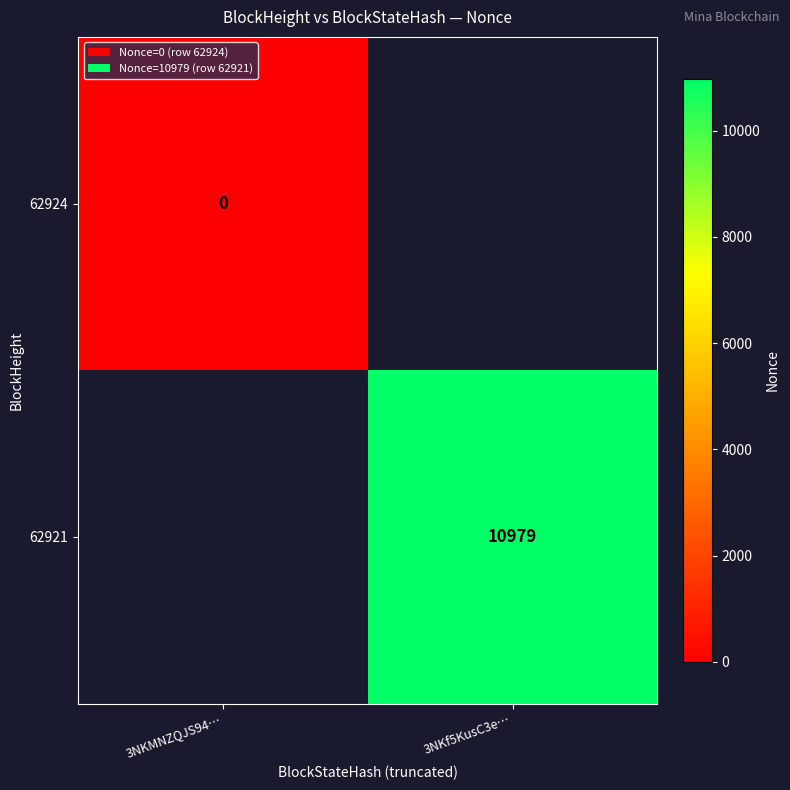

Between 3NKMNZQJS94… and 3NKf5KusC3e…, which is larger?

3NKf5KusC3e…